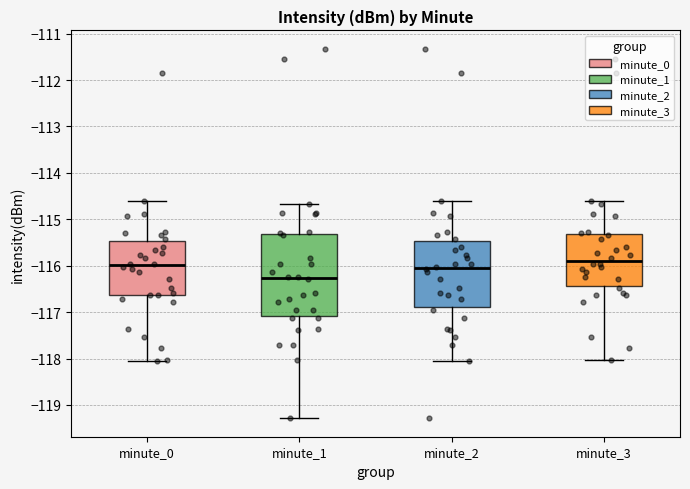

Reading left to right, transcribe this box plot: for each box, give where its median line is, the range the box spans, and where its two whiskers end, as read against the y-axis. The values are not printed on the chart, so give them approximately, as read against the axis.

minute_0: median -116.0, box -116.6 to -115.5, whiskers -118.1 to -114.6
minute_1: median -116.3, box -117.1 to -115.3, whiskers -119.3 to -114.7
minute_2: median -116.1, box -116.9 to -115.5, whiskers -118.1 to -114.6
minute_3: median -115.9, box -116.4 to -115.3, whiskers -118.0 to -114.6